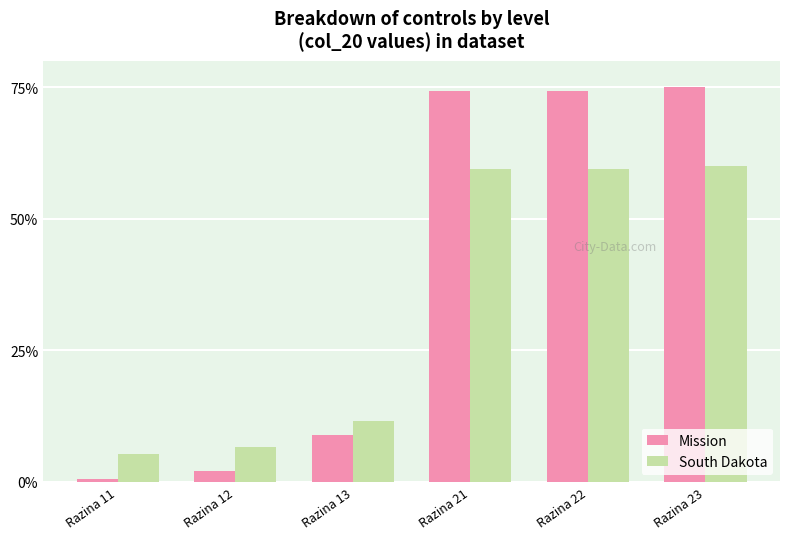

Rank the series at Razina 12 from highest to lowest value.

South Dakota, Mission